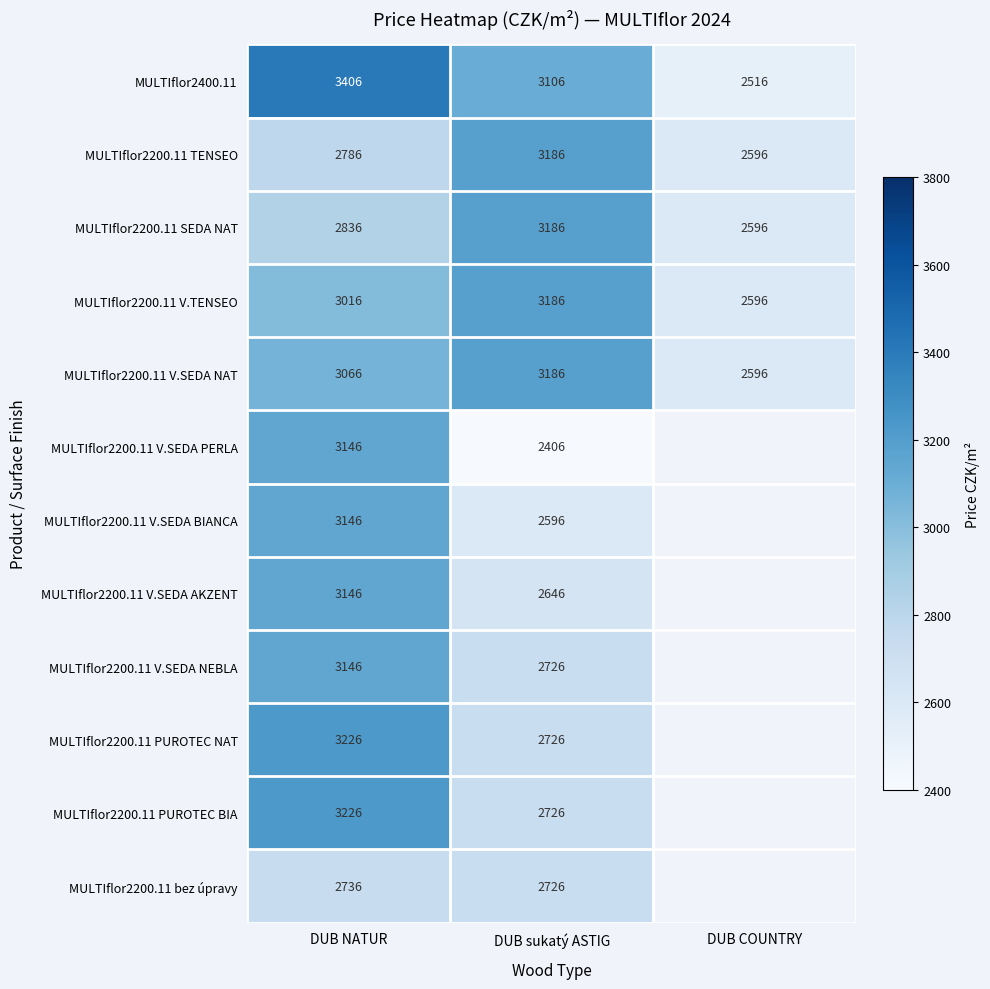

Between DUB NATUR and DUB sukatý ASTIG, which series saw the biggest shift?

MULTIflor2200.11 V.SEDA PERLA